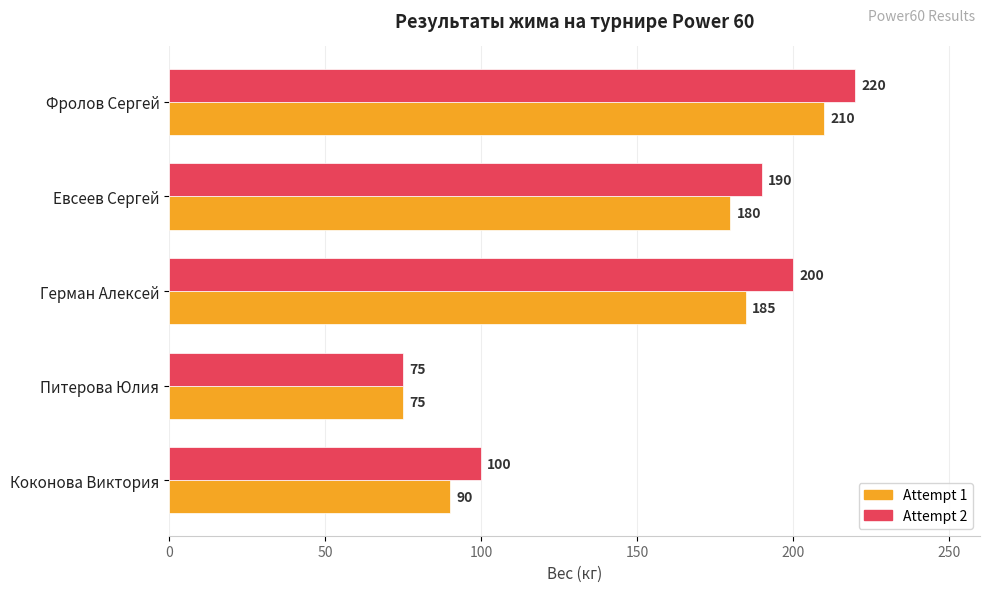

What is the difference between the maximum and minimum values in the Attempt 2 series?

145